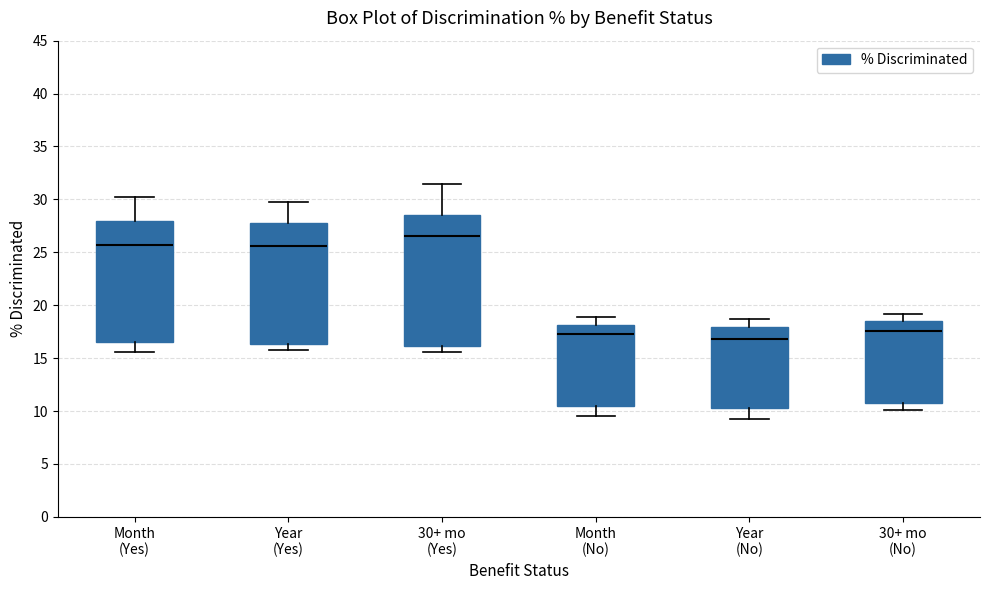

Reading left to right, read every box against the y-axis: the position of its median line, the range the box covers, and the ends of its whiskers. The values are not printed on the chart, so give them approximately, as read against the axis.

Month (Yes): median 25.5, box 16.5 to 28.0, whiskers 15.5 to 30.0
Year (Yes): median 25.5, box 16.5 to 28.0, whiskers 16.0 to 30.0
30+ mo (Yes): median 26.5, box 16.0 to 28.5, whiskers 15.5 to 31.5
Month (No): median 17.5, box 10.5 to 18.0, whiskers 9.5 to 19.0
Year (No): median 17.0, box 10.5 to 18.0, whiskers 9.0 to 18.5
30+ mo (No): median 17.5, box 11.0 to 18.5, whiskers 10.0 to 19.0